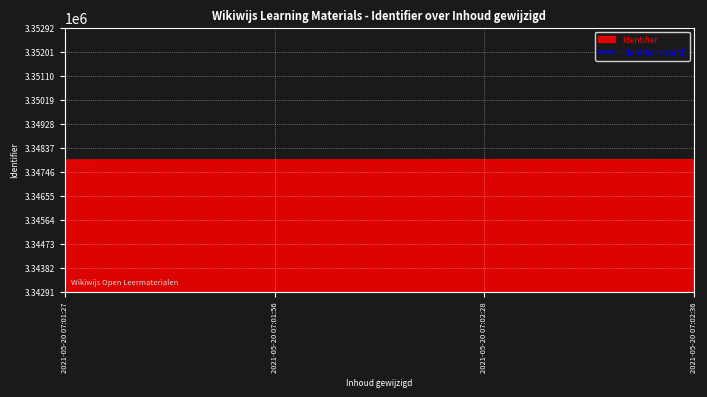

True or false: the data has more than 1 interior local peaks.

False